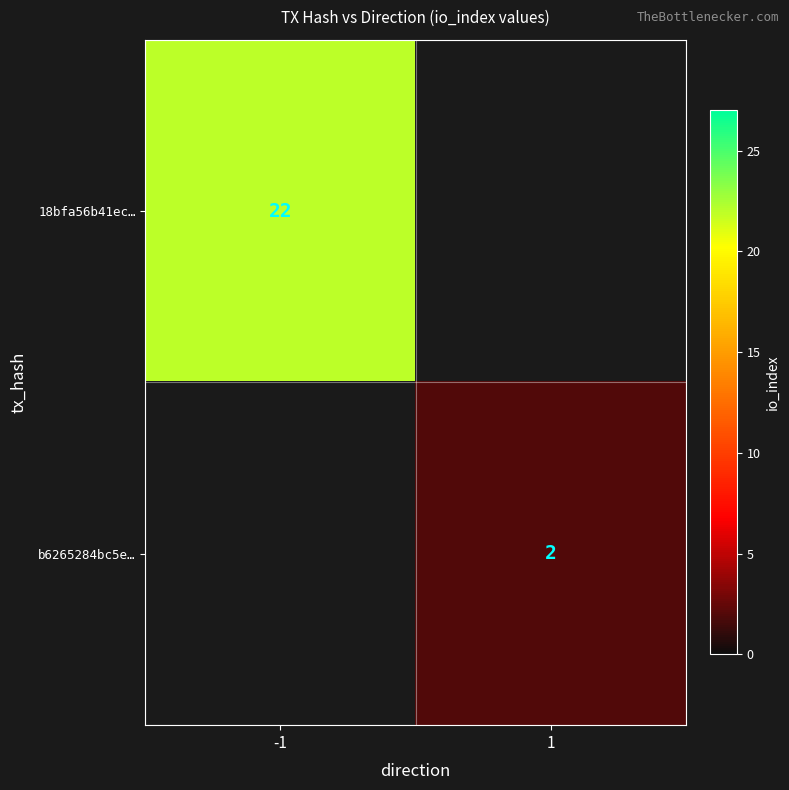

Which category has the lowest value across all series?

1